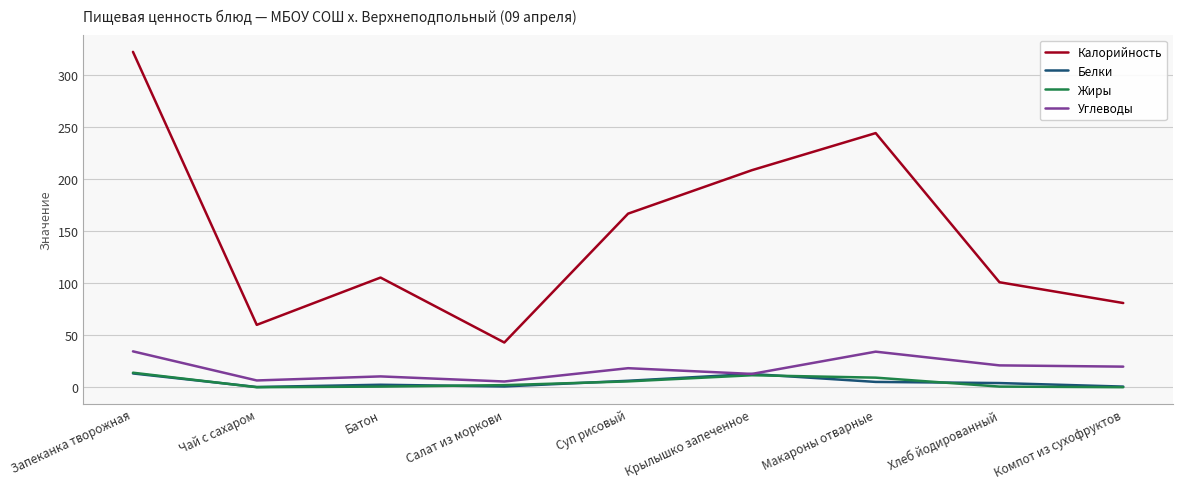

Which category has the highest value across all series?

Запеканка творожная